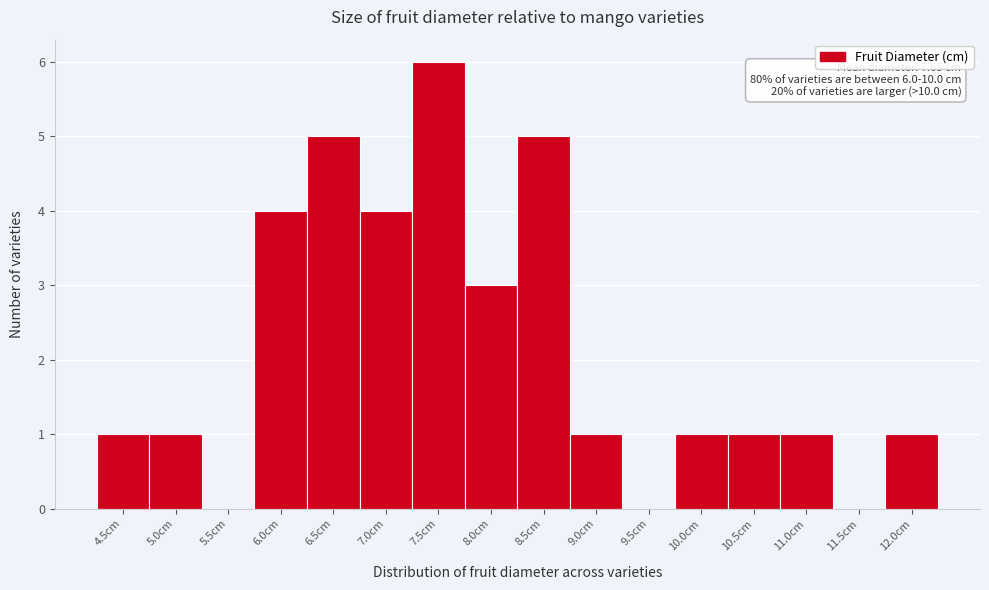

Over which range of the x-axis is the bar tallest?

7.22 to 7.72